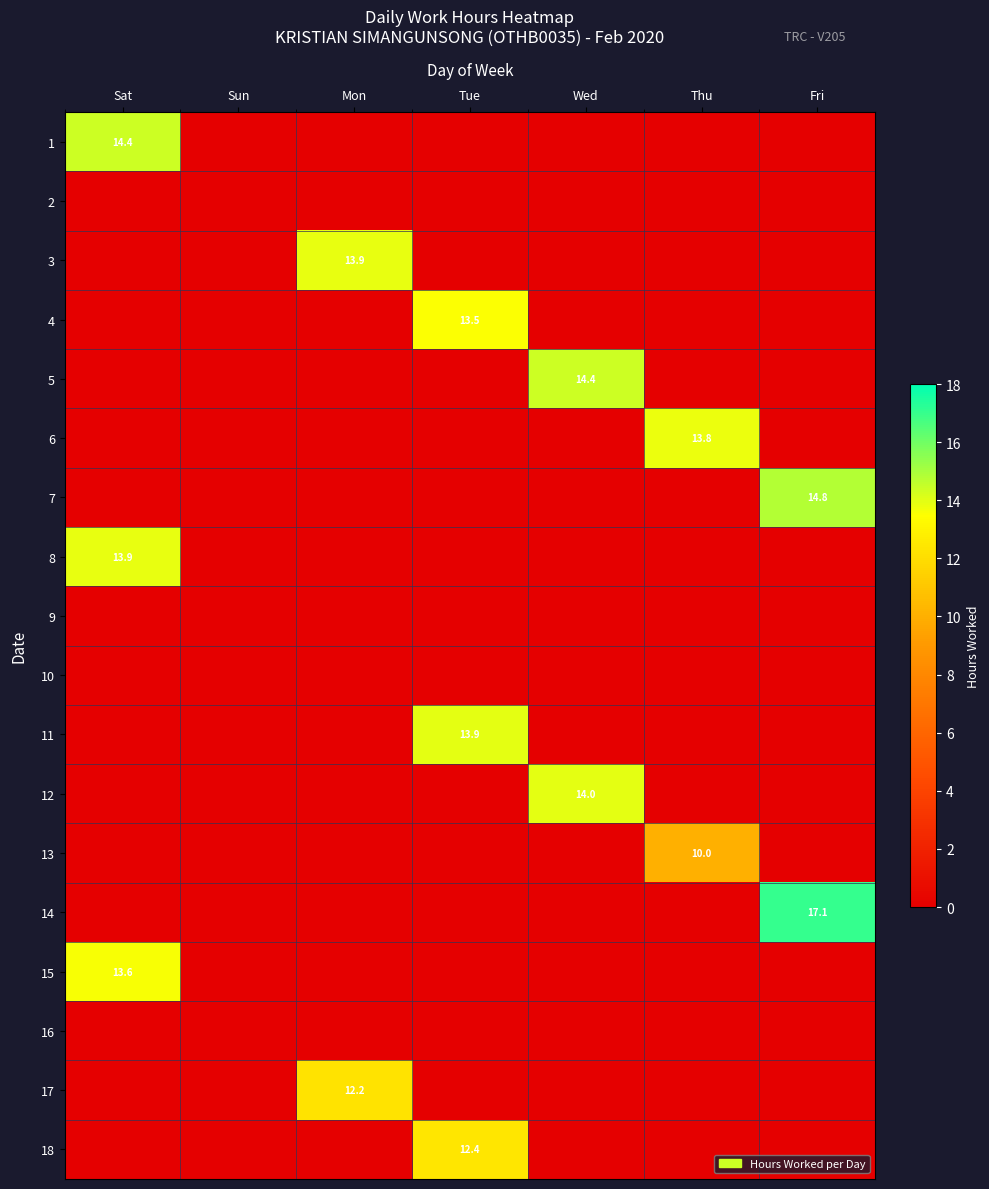

Is it true that 1 equals 4.9 at Sat?

False